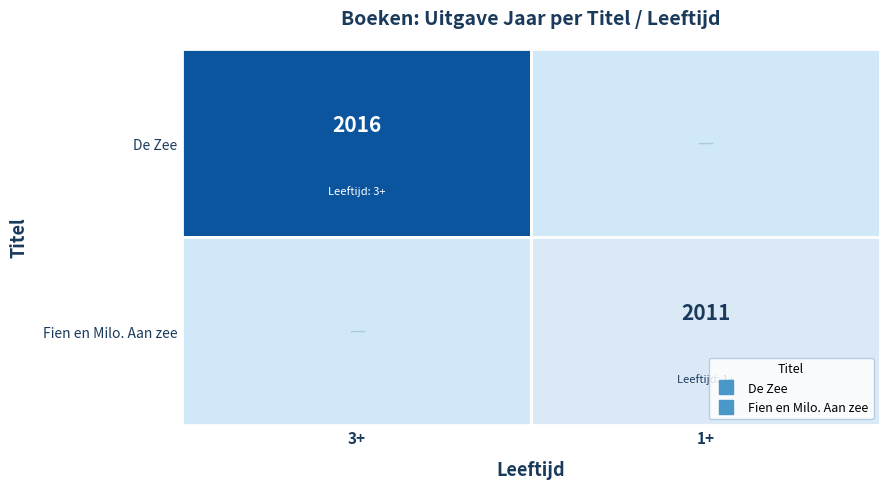

Which label corresponds to the largest value in the chart?

3+